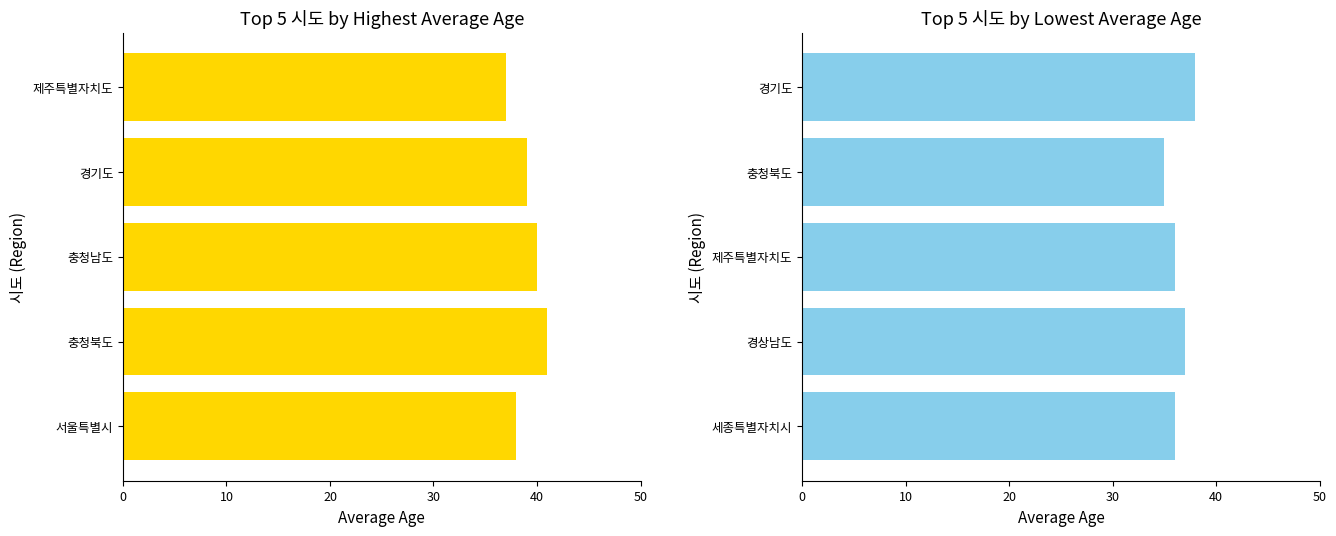

List the series in order of their overall mean, lowest first.

Average Age (Top 5 Youngest), Average Age (Top 5 Oldest)